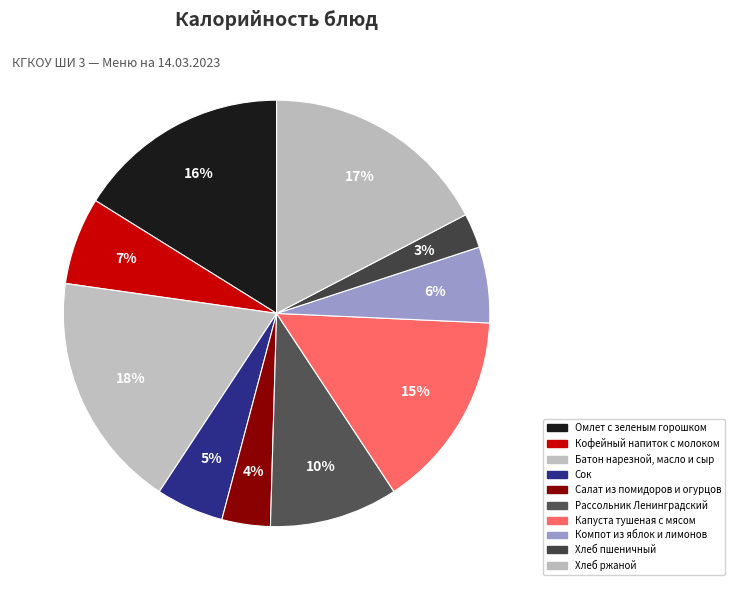

To the nearest percent, what is the average slice percentage?

10%